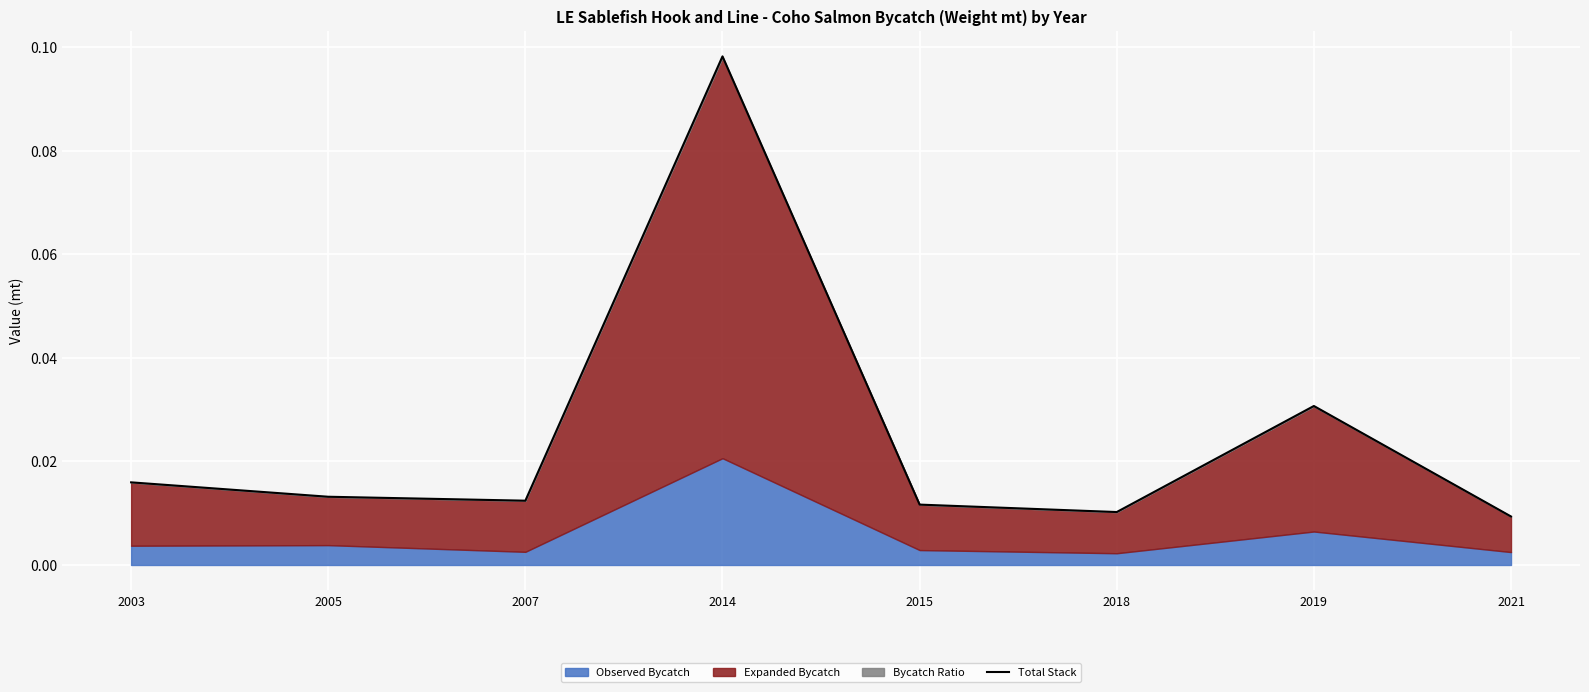

At which category does the chart reach its peak across all series?

2014